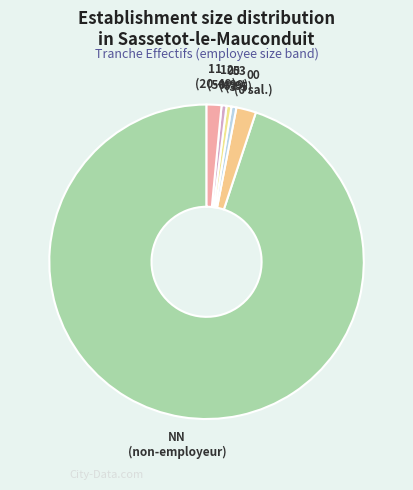

Count the number of slices in the pie.

6